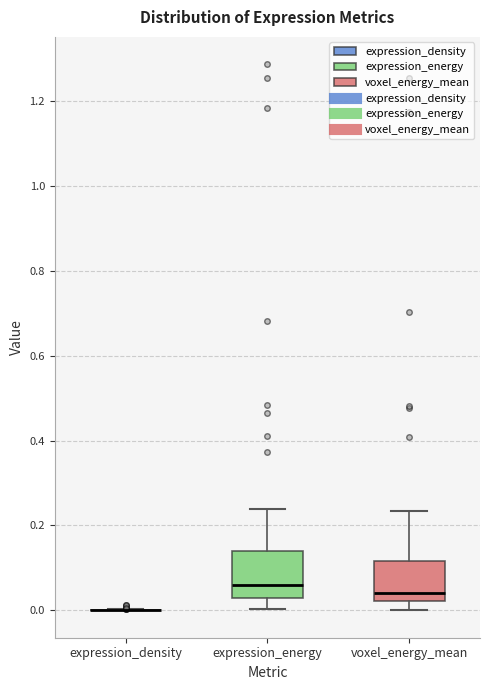

Reading left to right, read every box against the y-axis: the position of its median line, the range the box covers, and the ends of its whiskers. The values are not printed on the chart, so give them approximately, as read against the axis.

expression_density: box collapsed to a line at 0.00, whiskers 0.00 to 0.00
expression_energy: median 0.06, box 0.02 to 0.14, whiskers 0.00 to 0.24
voxel_energy_mean: median 0.04, box 0.02 to 0.12, whiskers 0.00 to 0.24